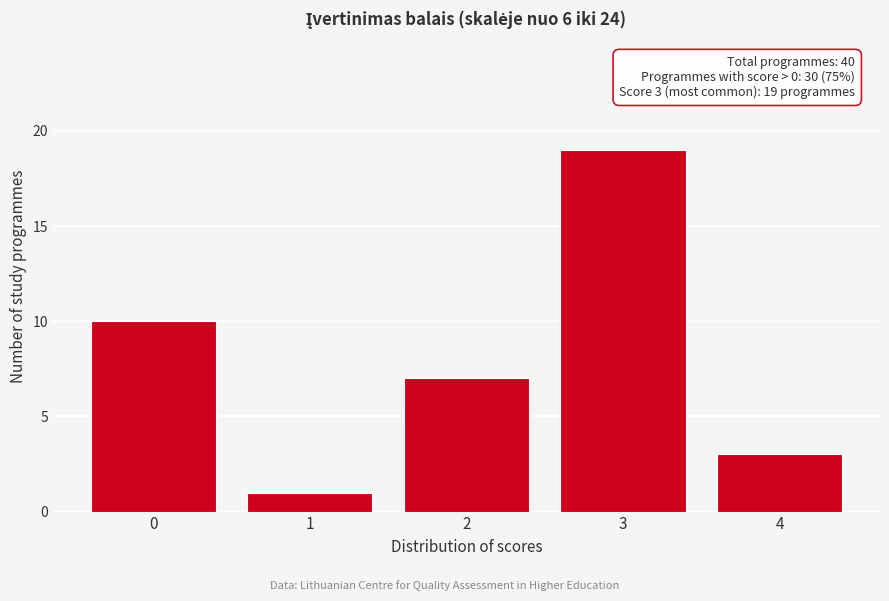

Reading left to right, extract all data points from this chart.

10	1	7	19	3